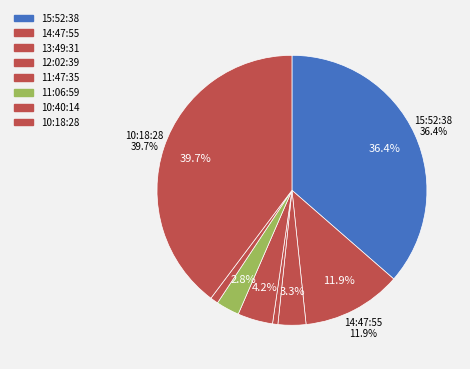

What is the change in value from 12:02:39 to 11:06:59?

+27